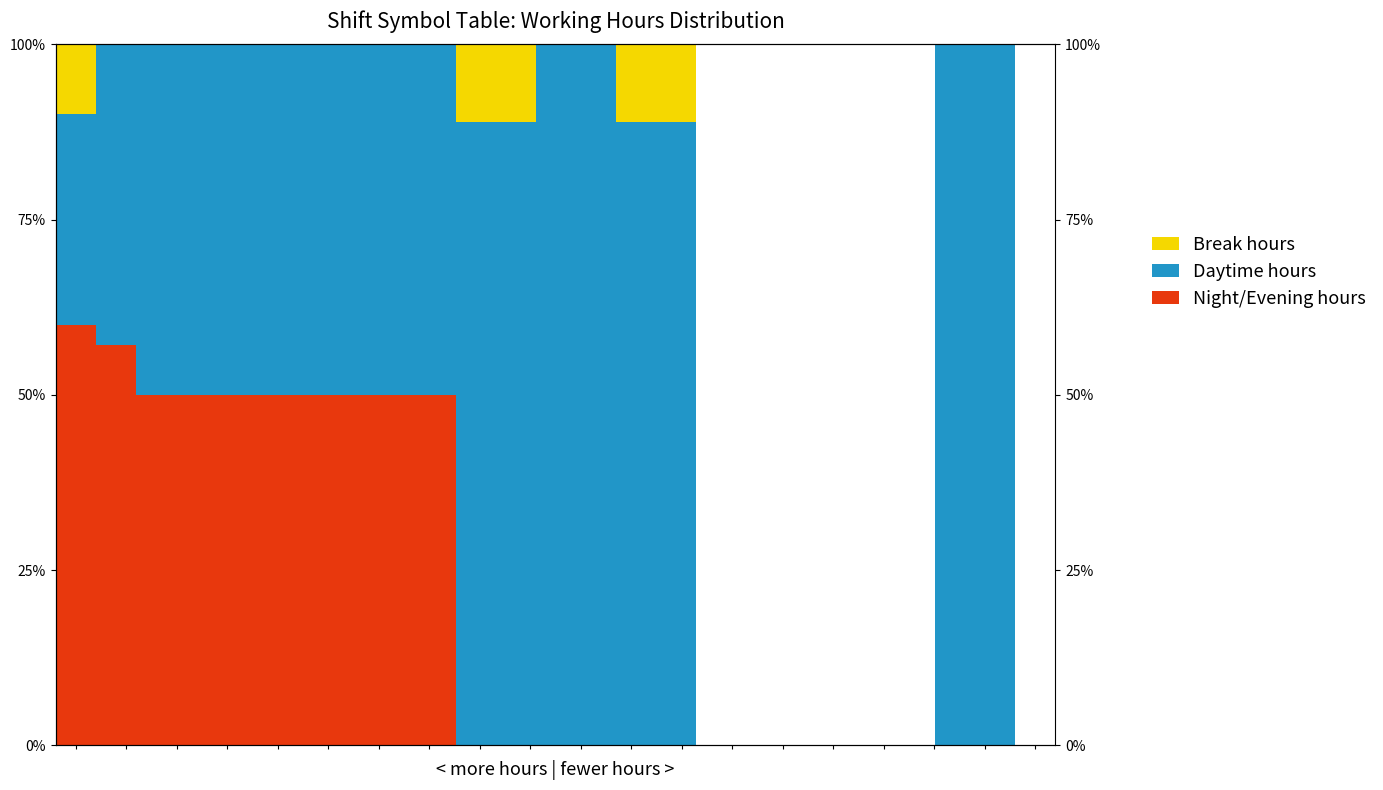

Is the value of Break hours at 13 greater than the value of Night/Evening hours at 4?

No